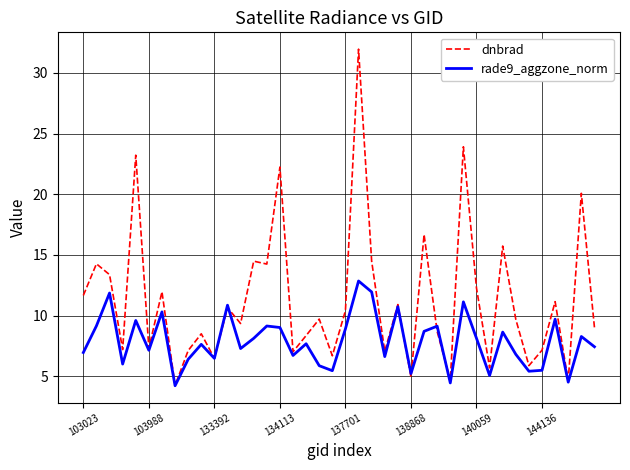

What is the highest value of the rade9_aggzone_norm series?

12.8